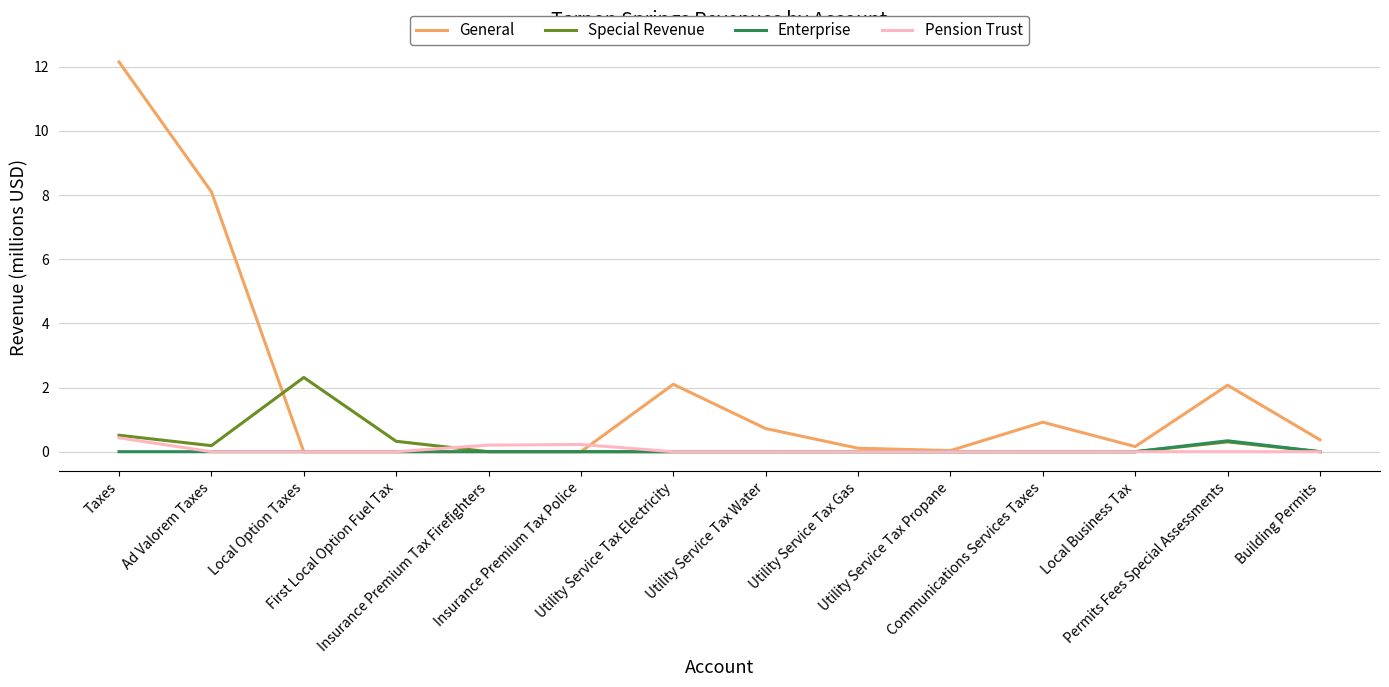

How many distinct data groups are displayed?

4